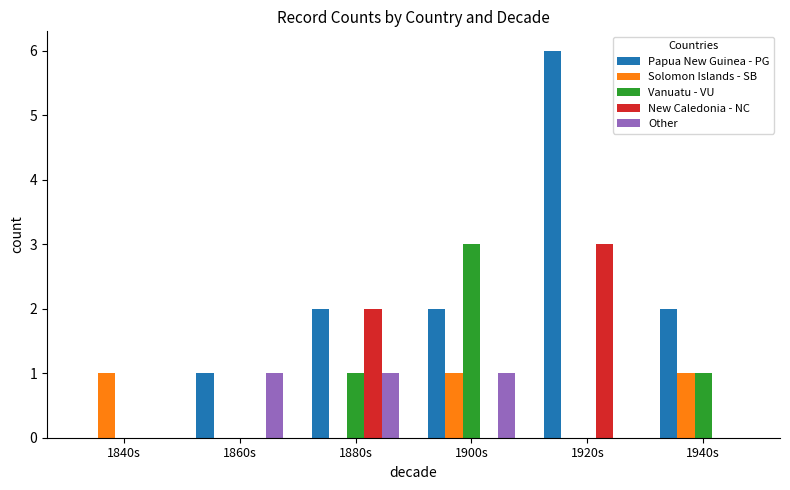

Which series has the largest total across all categories?

Papua New Guinea - PG